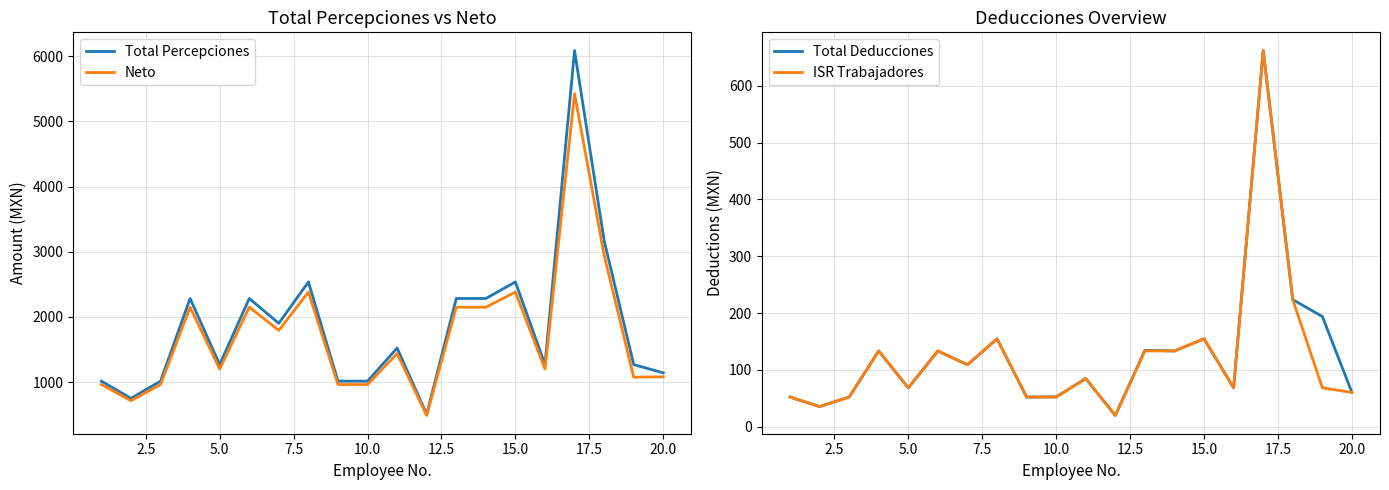

True or false: ISR Trabajadores and Total Percepciones intersect in this chart.

False